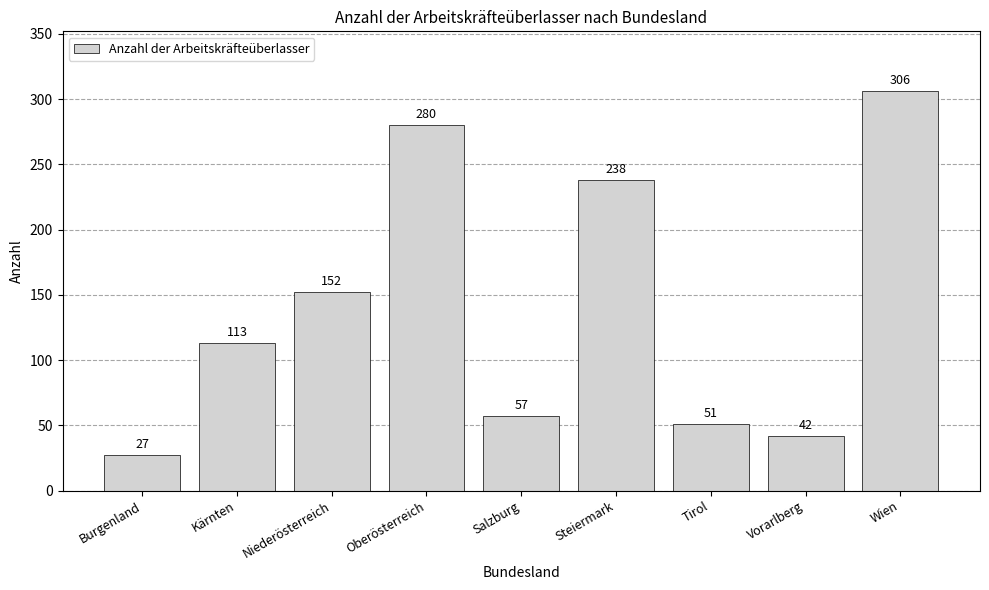

What is the maximum value shown in the chart?

306